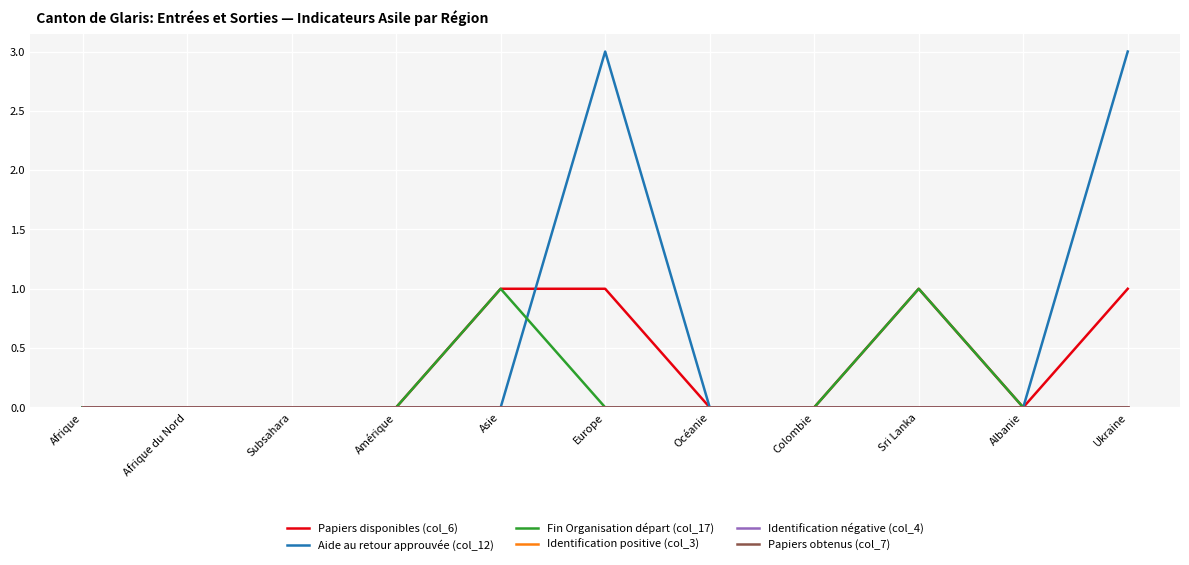

Does the chart have visible grid lines?

Yes